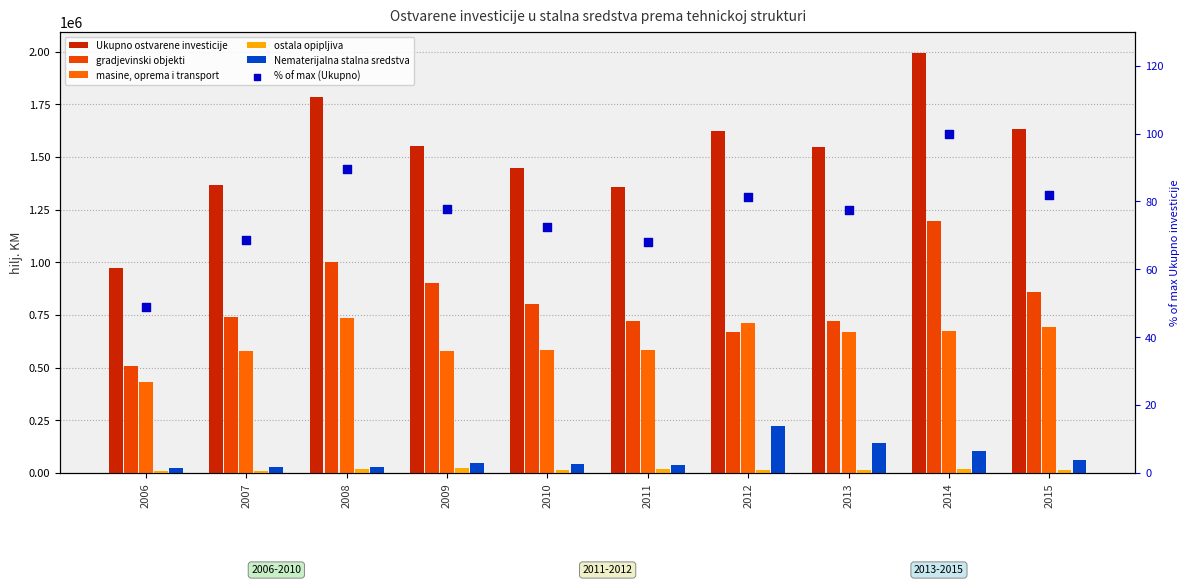

At how many categories does at least one series exceed 401253?

10